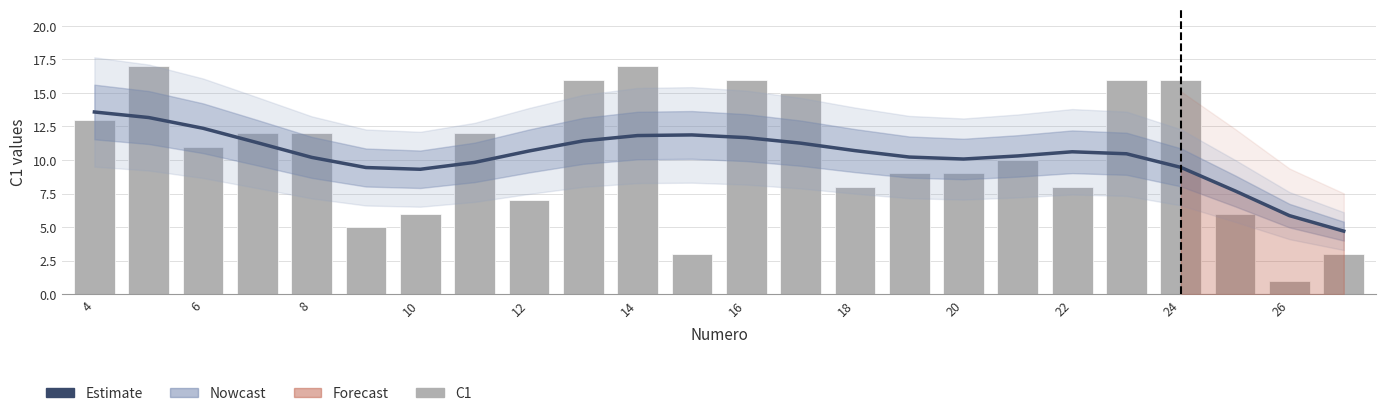

Which series has the widest spread of values?

C1